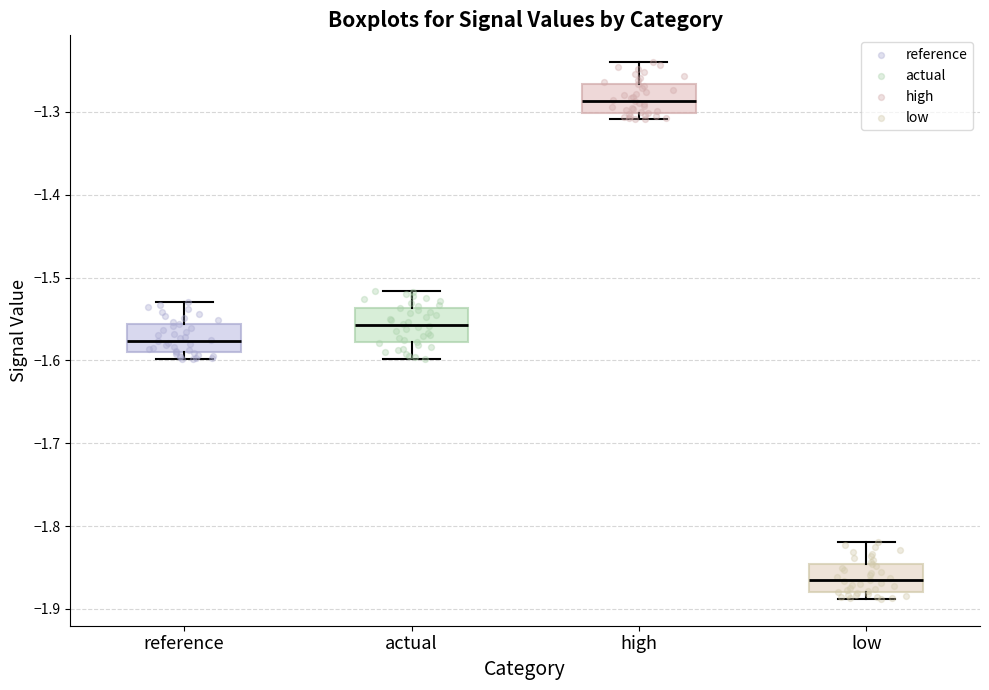

Where does the median line of the box for low sit on the y-axis? The values are not printed on the chart, so give them approximately, as read against the axis.

-1.87